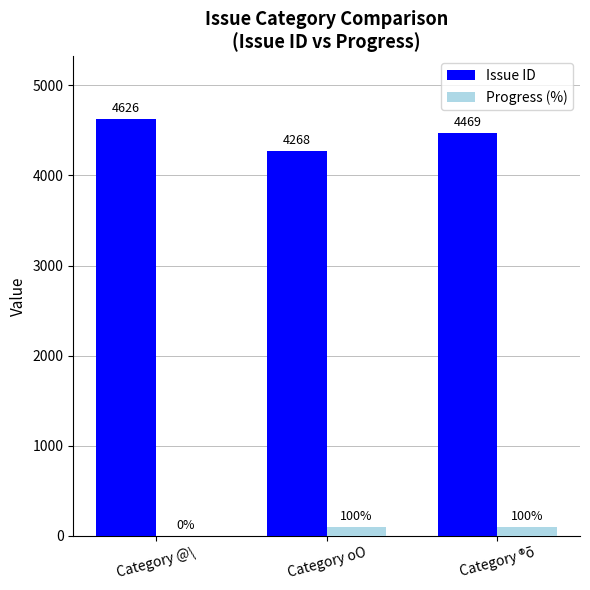

Between Category @\ and Category ®õ, which series saw the biggest shift?

Issue ID